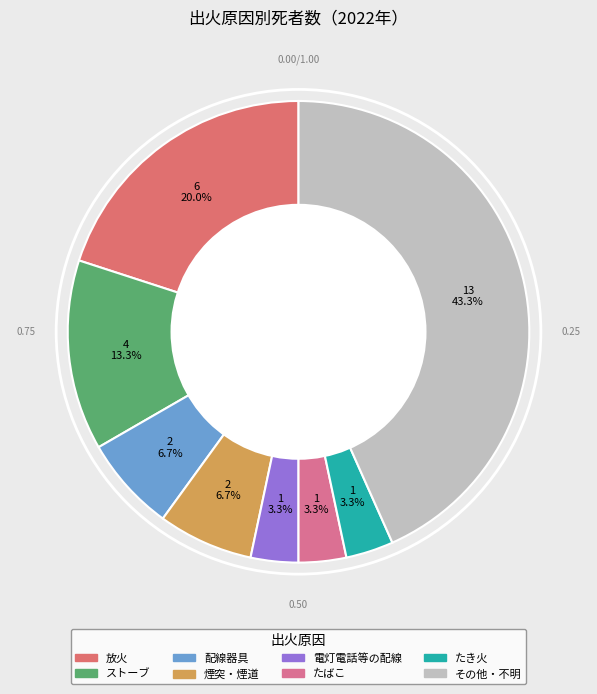

Which has a higher value, 煙突・煙道 or たき火?

煙突・煙道